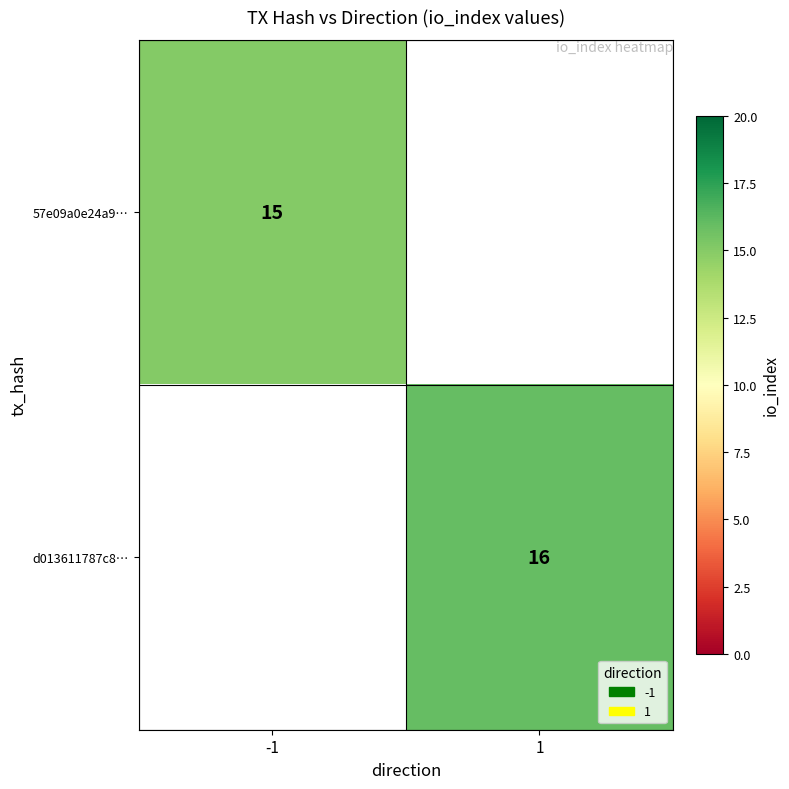

Is it true that 57e09a0e24a9… equals 15 at -1?

True